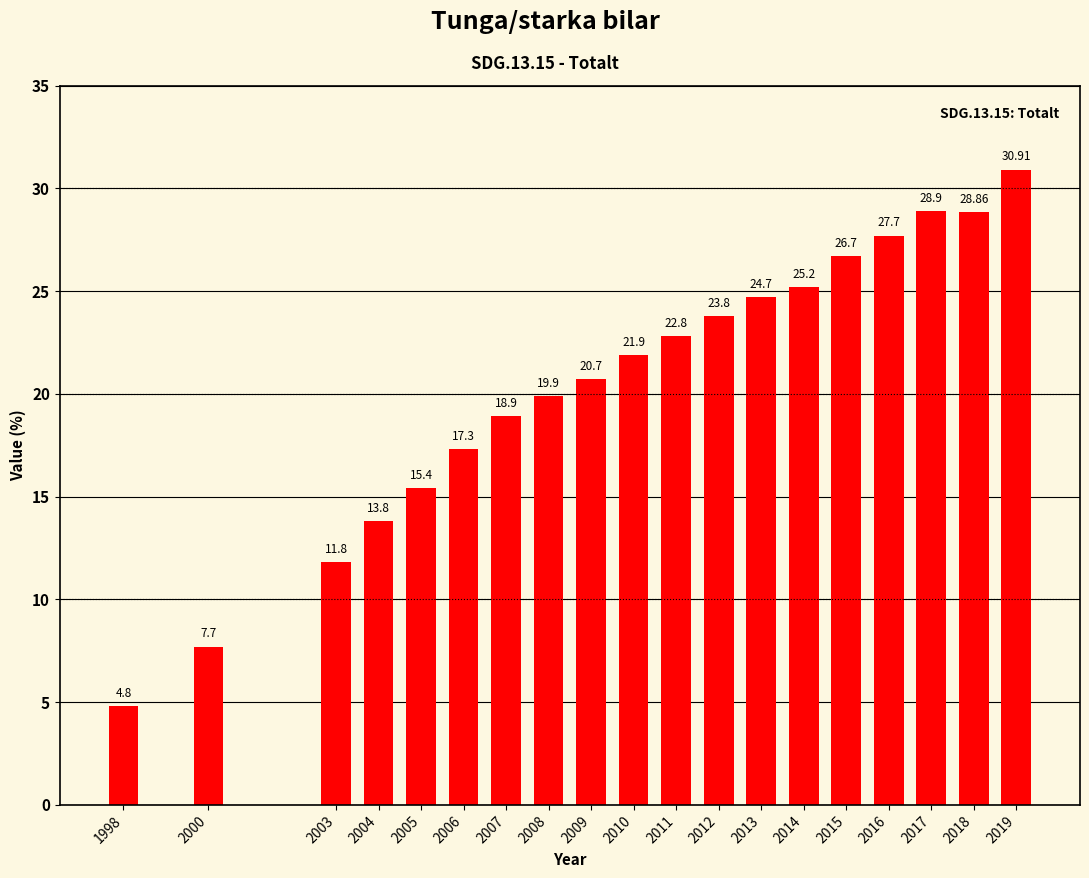

What value does the data have at 2019?

30.9